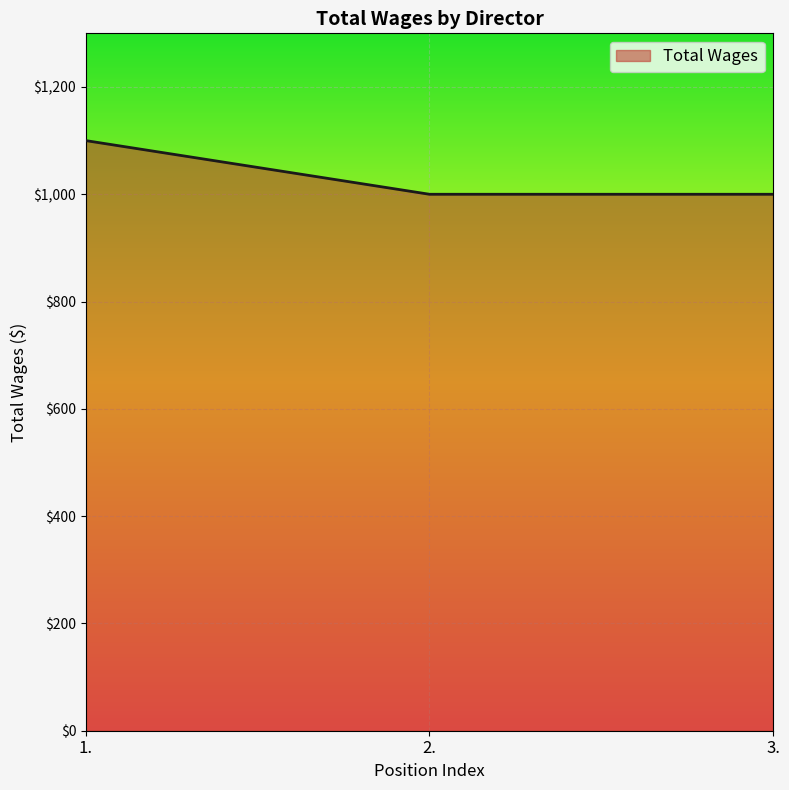

Count the number of values greater than 1000.

1